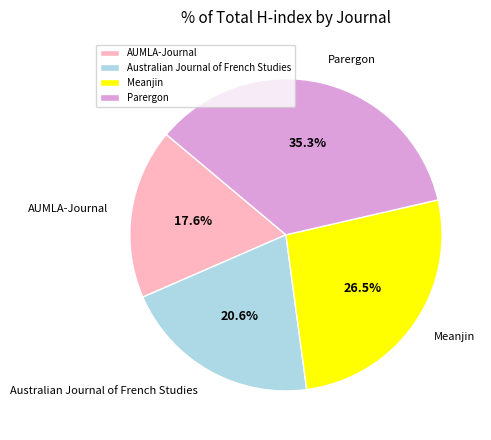

To the nearest percent, what portion does Australian Journal of French Studies represent?

21%